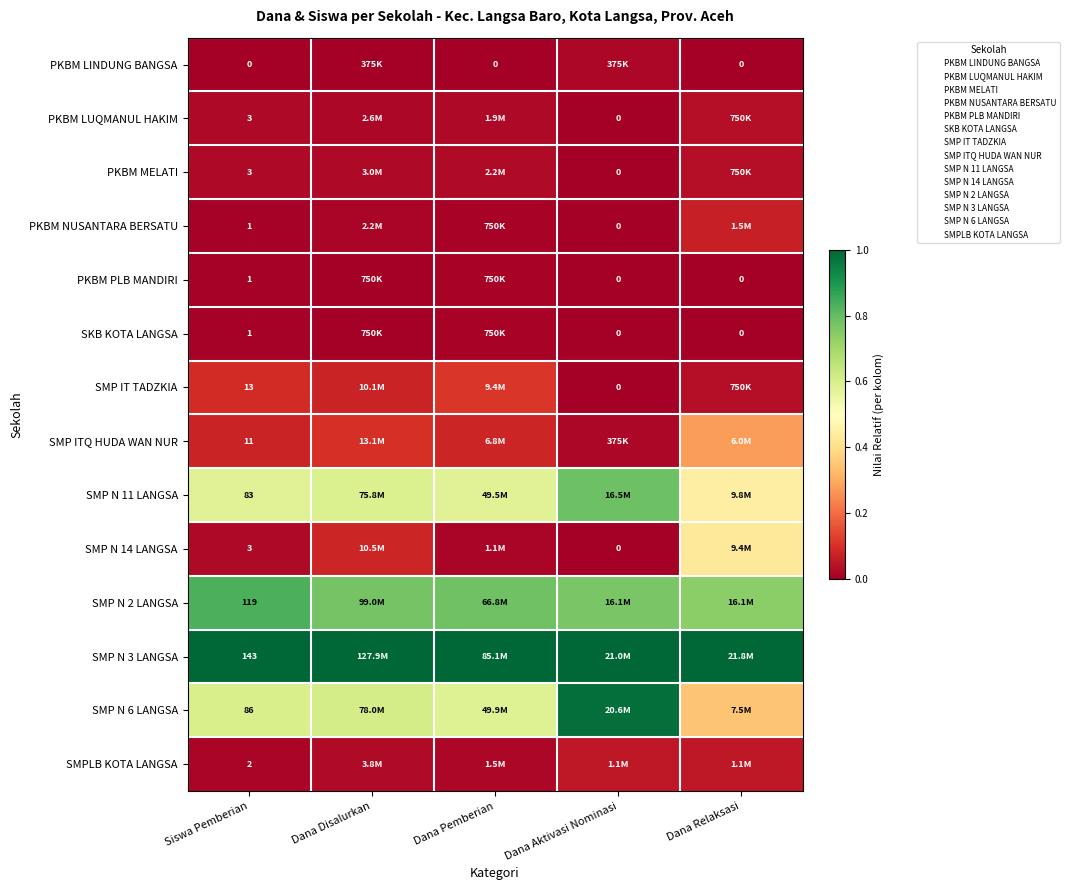

At which label does SMP N 11 LANGSA reach its peak?

Dana Aktivasi Nominasi